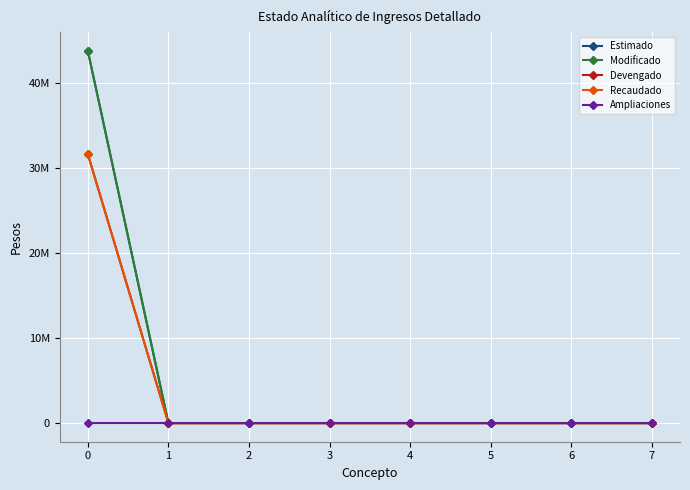

At which category does the chart reach its minimum across all series?

1